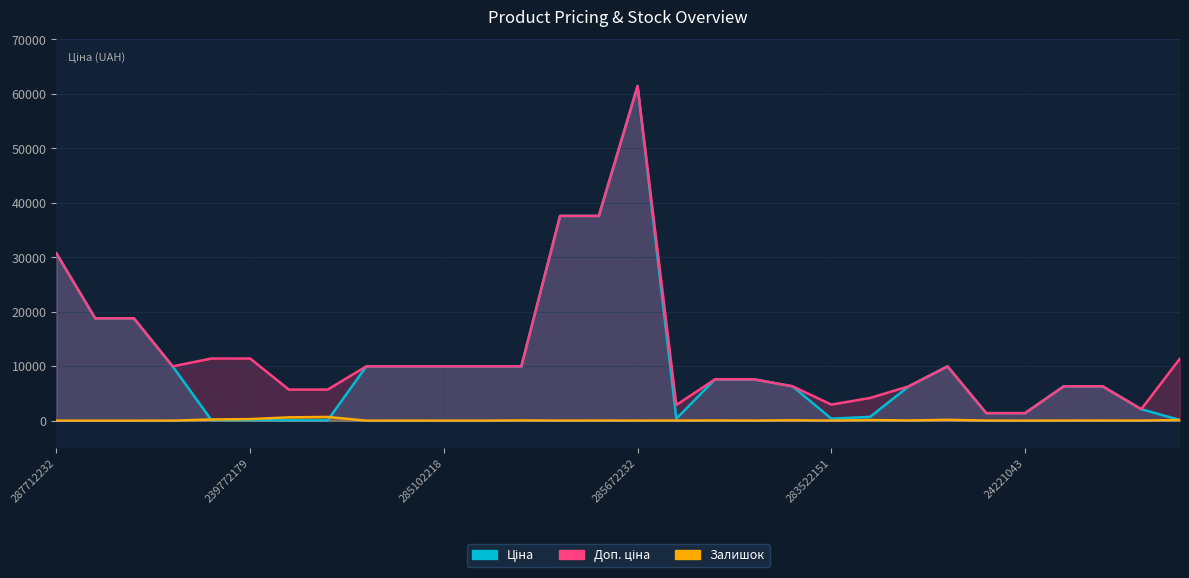

Rank the categories by Доп. ціна value from lowest to highest.

24221099, 24221043, 11351861, 283532151, 283522151, 283502182, 239732195, 239732179, 11352182, 11352151, 11352036, 11352034, 239682195, 239682179, 285101569, 285102221, 285102219, 285102218, 285102044, 285101913, 272992170, 239772195, 239772179, 239772130, 287692233, 287692231, 287712232, 285652233, 285652231, 285672232